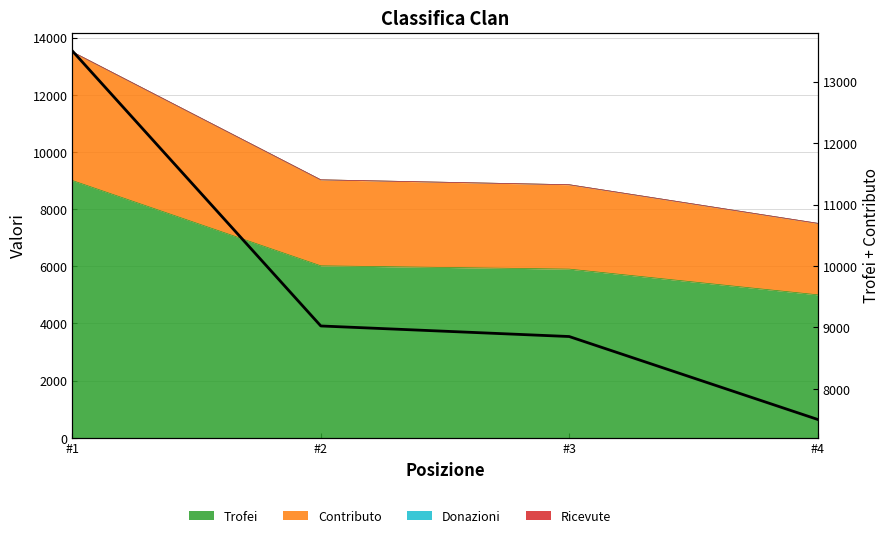

What is the difference between the values at #1 and #2?

4475